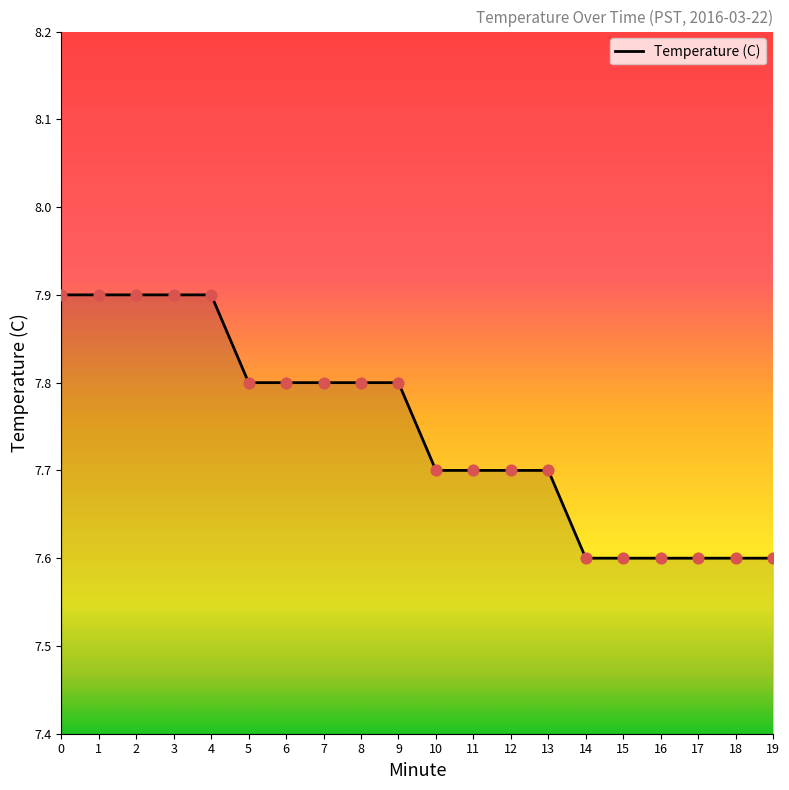

Approximately how many times larger is the value at 1 compared to 8?

1.0